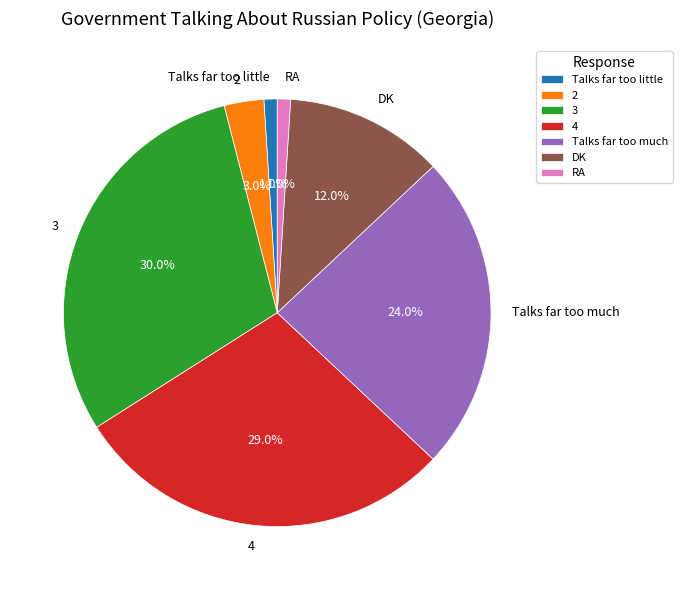

How many segments does this pie chart have?

7